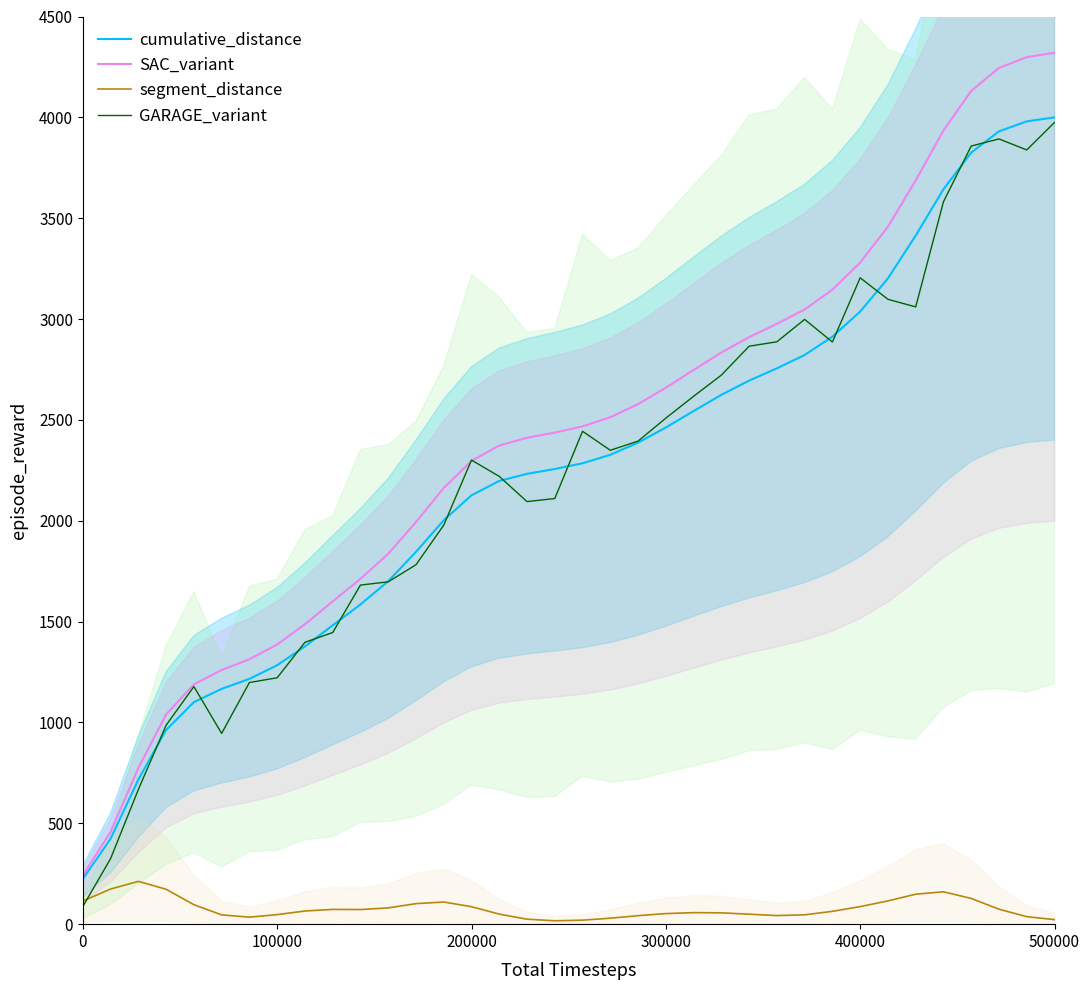

How many lines are shown in the chart?

4